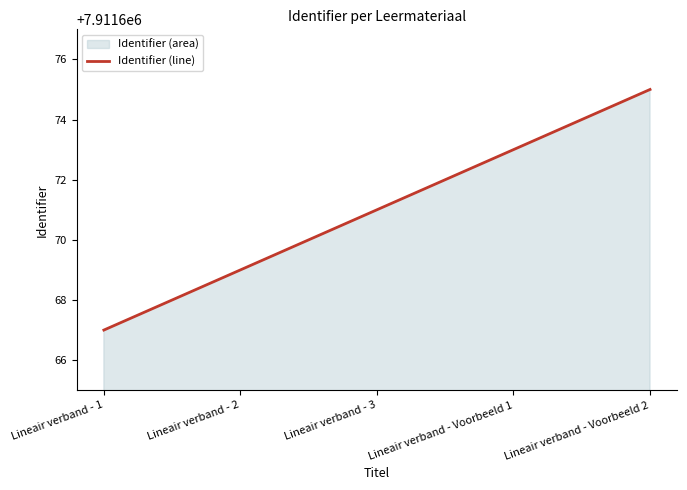

How many lines are shown in the chart?

1